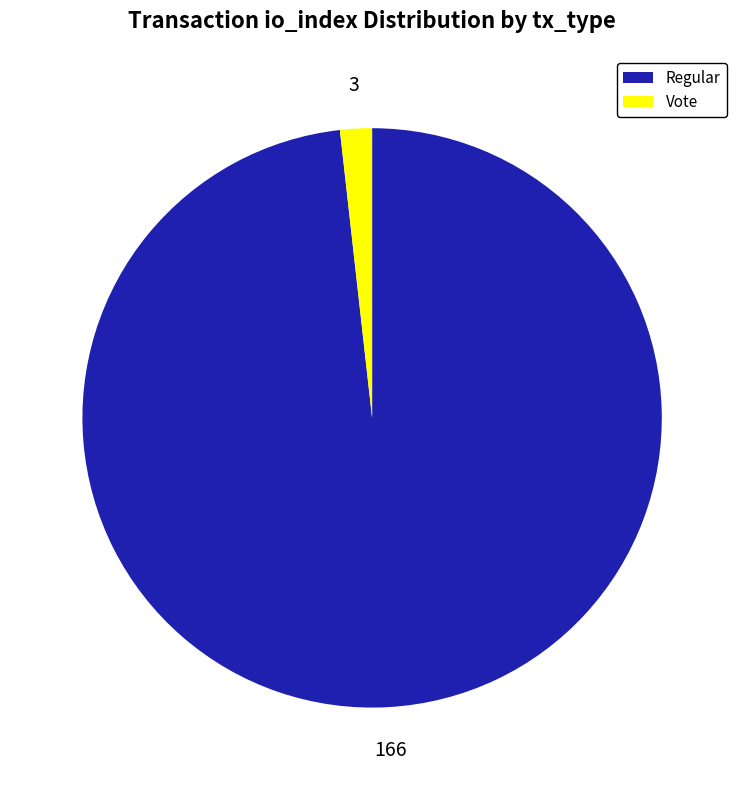

Which has a higher value, Regular or Vote?

Regular